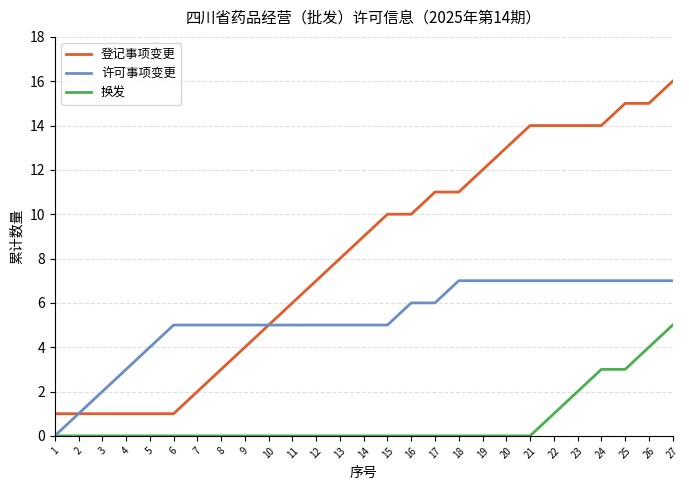

What is the difference between the 登记事项变更 values at 2 and 20?

12